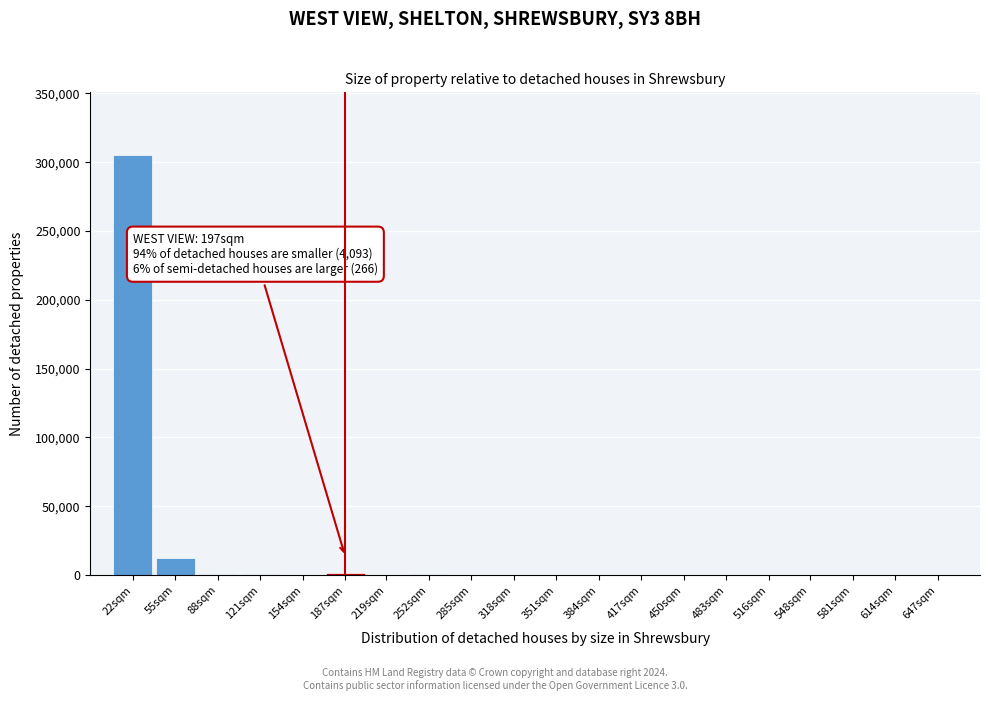

Where is the data nearest to the value 152550?

55sqm